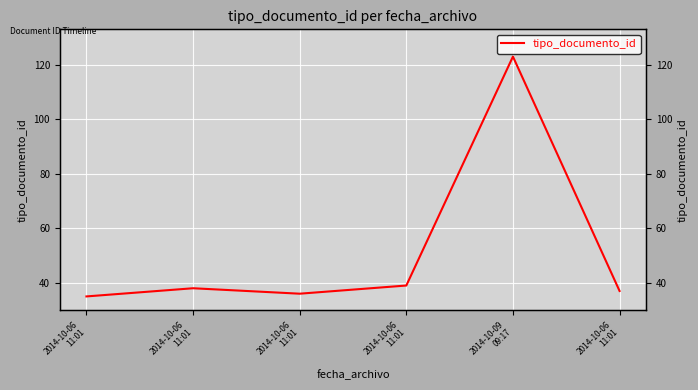

What is the value of the 6th point from the left?

35